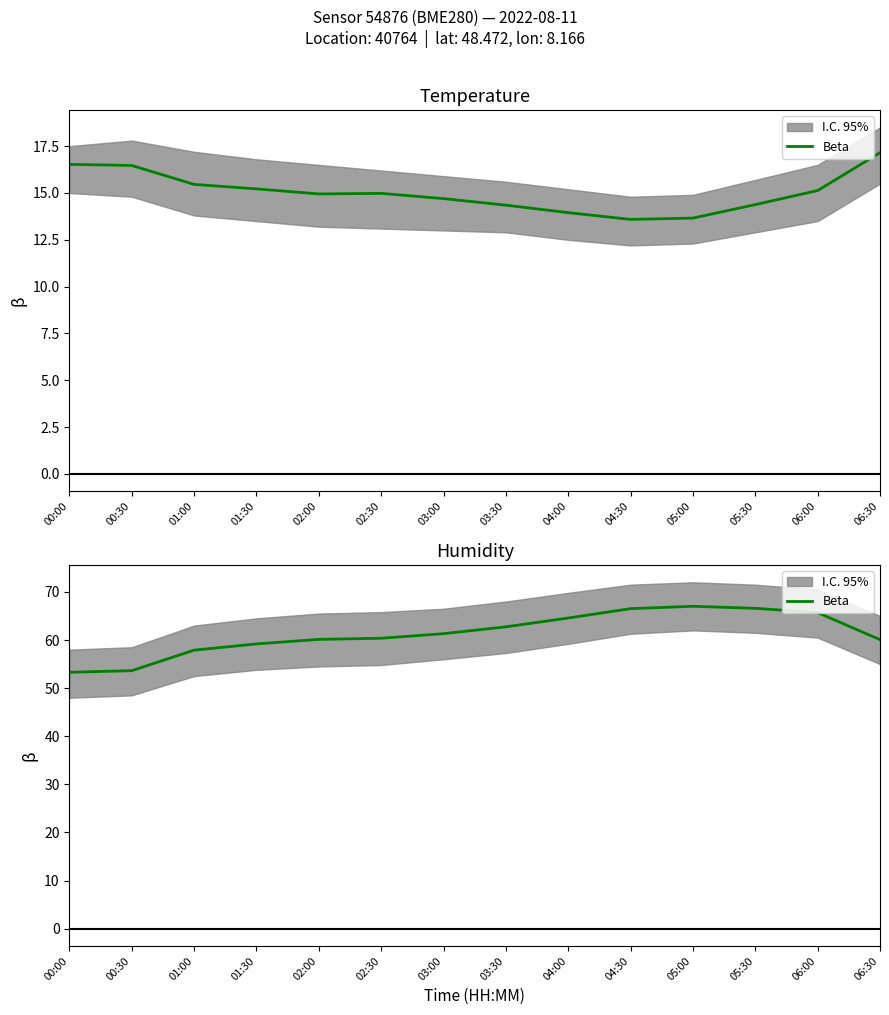

Approximately how many times larger is the value at 06:30 compared to 03:30?

1.0